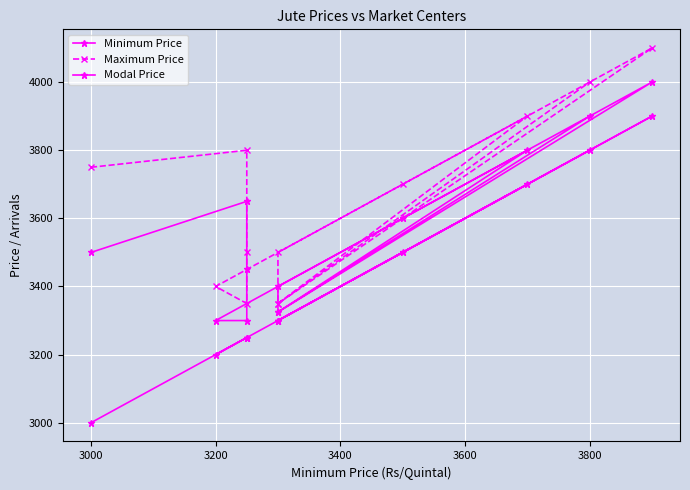

What is the sum of all Maximum Price values?

43700